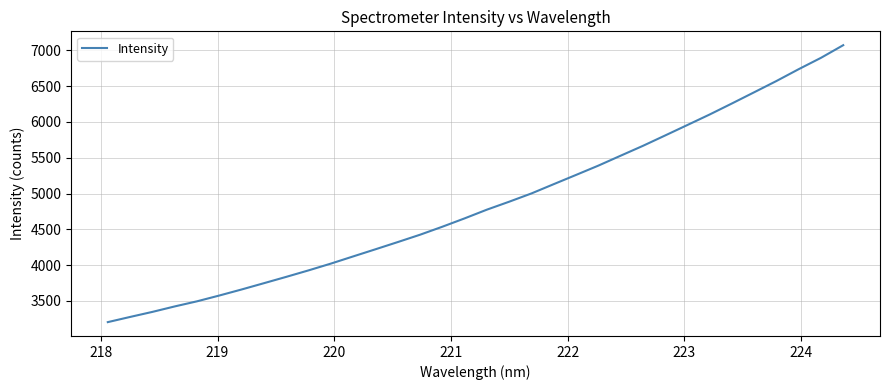

What is the difference between the maximum and minimum values?

3869.0